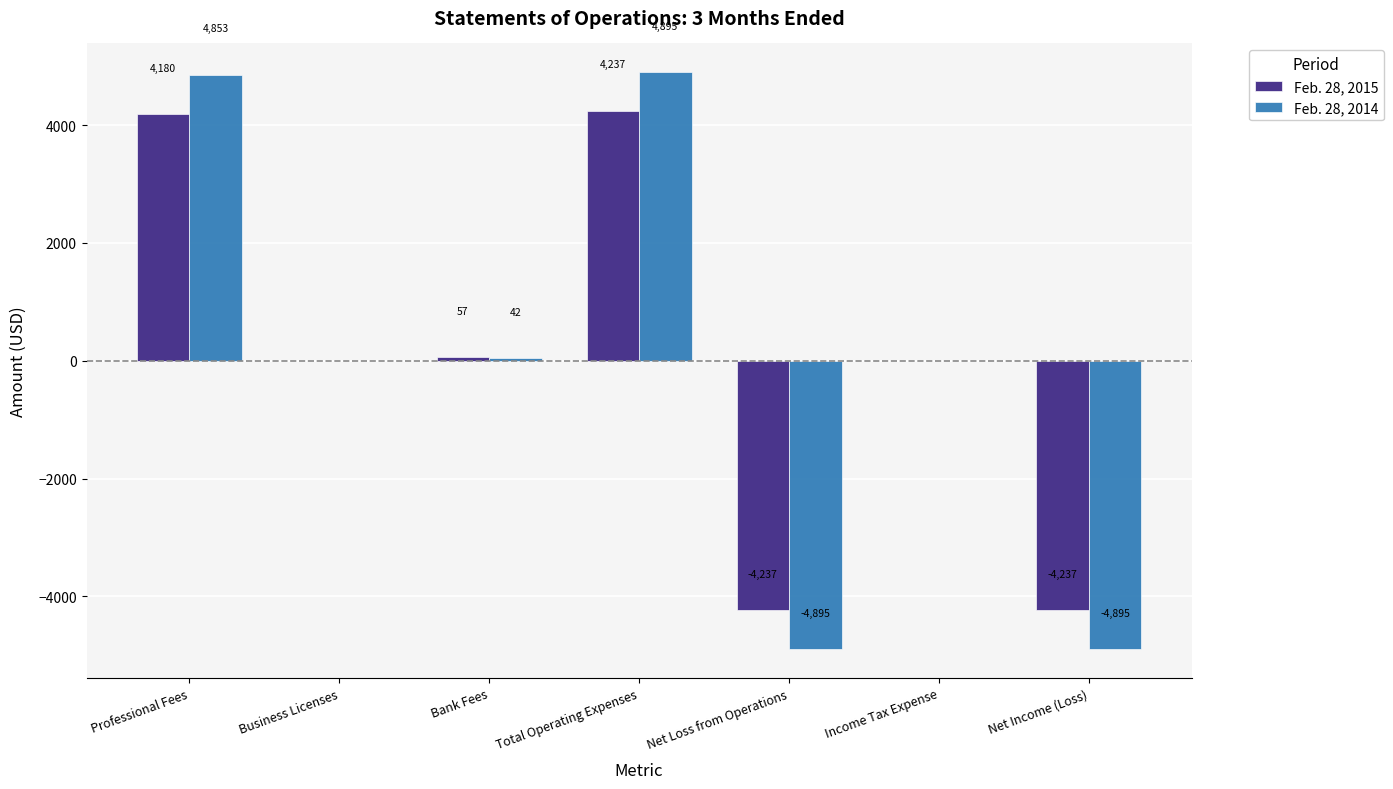

Count the number of data series in this chart.

2